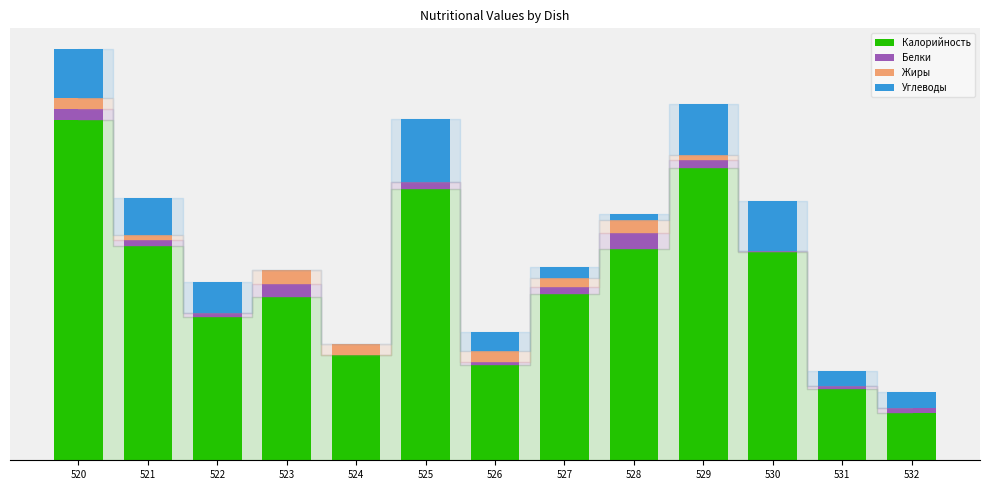

What are all the series names shown in the legend?

Калорийность, Белки, Жиры, Углеводы